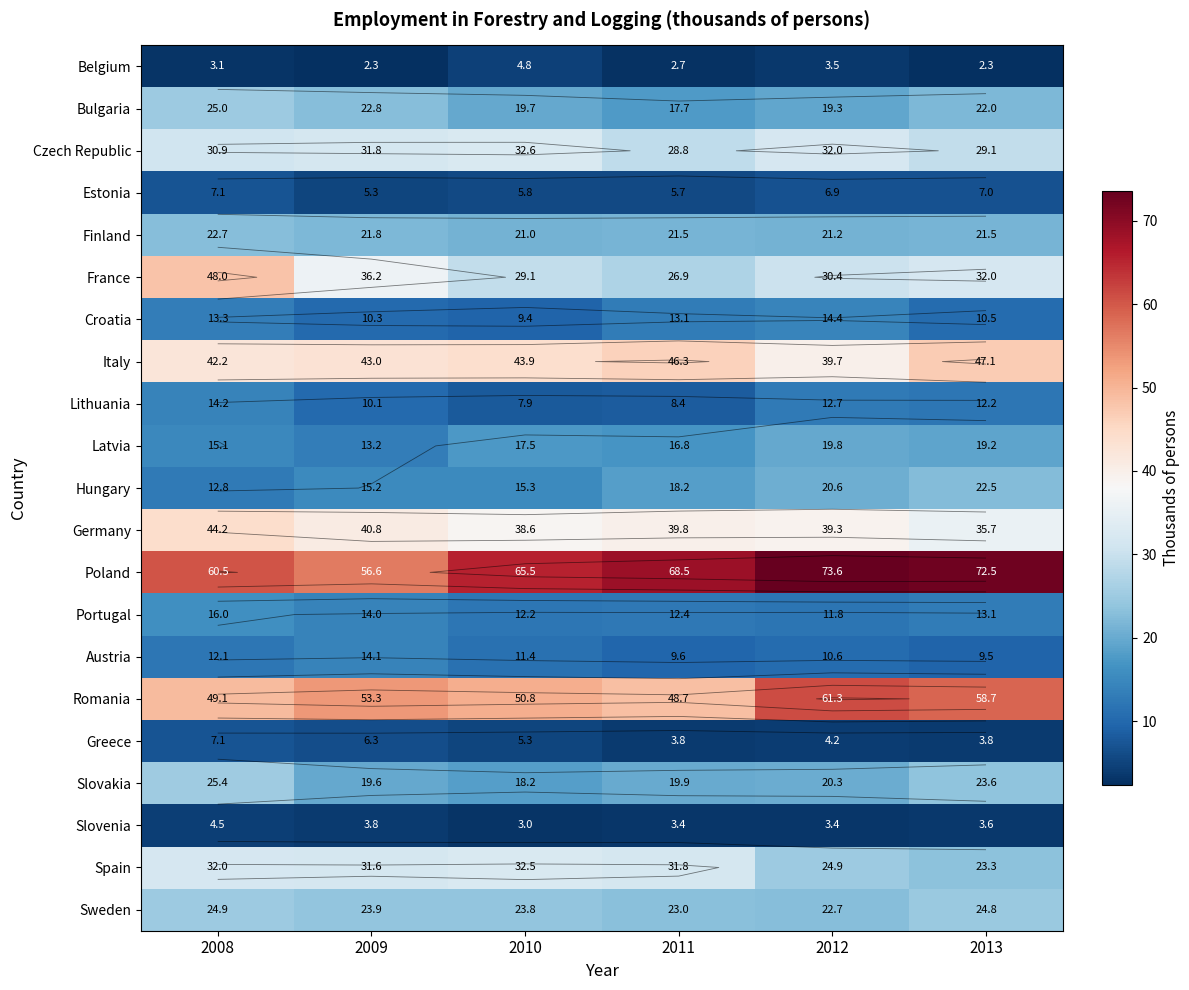

Read the Portugal value at 2010.

12.2